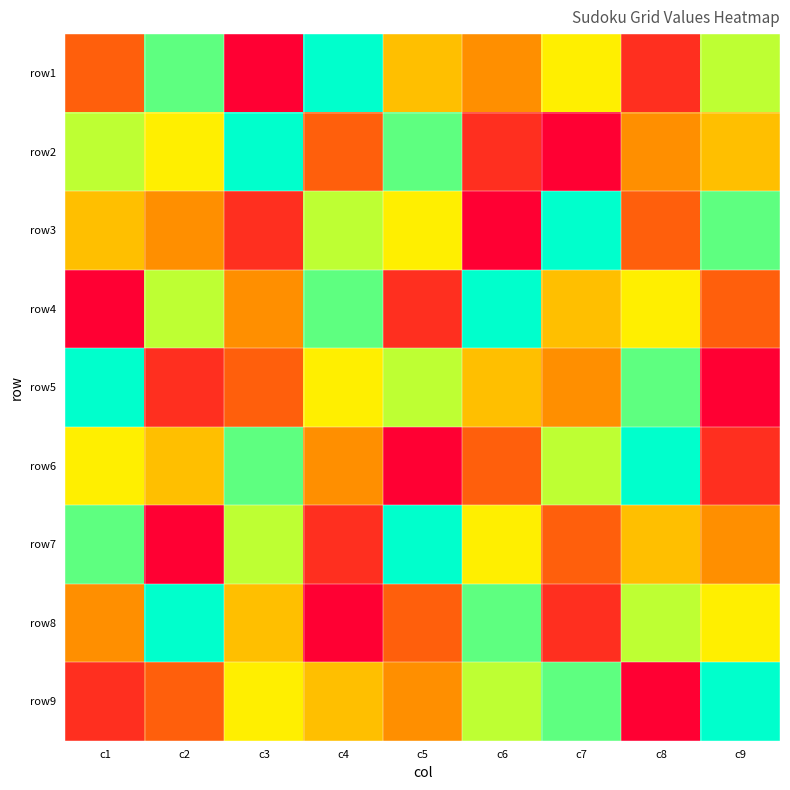

Which has a higher value, c9 or c8?

c9